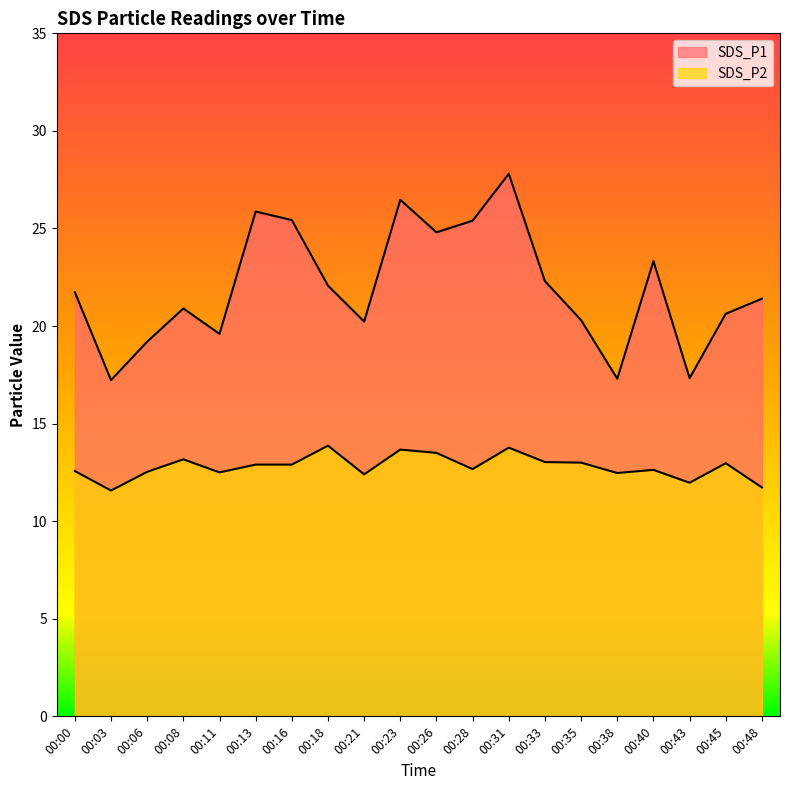

True or false: SDS_P1 and SDS_P2 intersect in this chart.

False